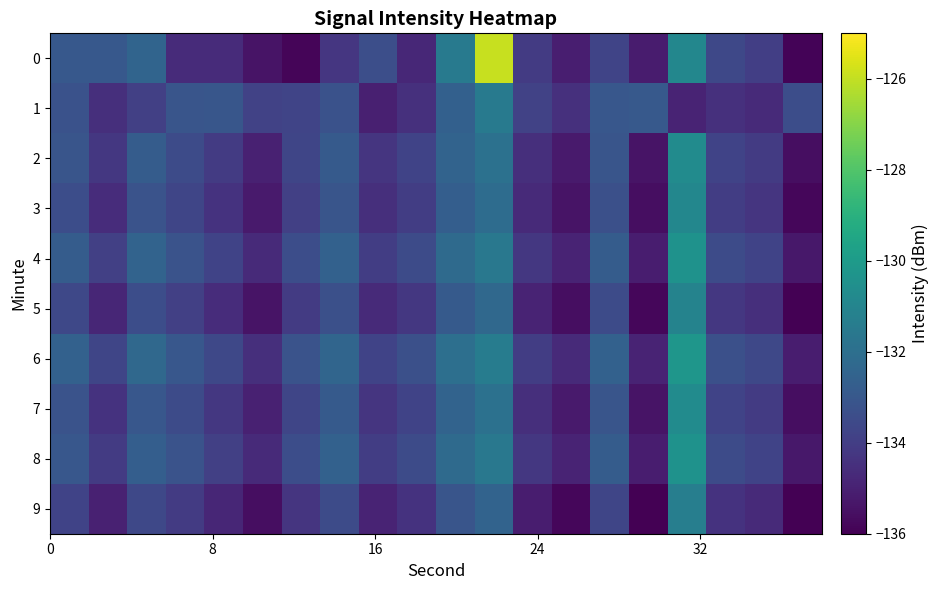

Reading left to right, transcribe all the data shown in this chart.

0: -133.0	-133.0	-132.5	-134.7	-134.7	-135.4	-135.9	-134.3	-133.3	-134.8	-131.4	-125.9	-134.1	-135.1	-133.7	-135.2	-130.9	-133.6	-134.0	-135.9
1: -133.2	-134.5	-133.9	-133.1	-133.0	-133.8	-133.7	-133.2	-135.0	-134.5	-132.6	-131.5	-133.8	-134.5	-133.0	-132.9	-134.9	-134.5	-134.7	-133.4
2: -133.1	-134.2	-132.8	-133.5	-134.1	-135.0	-133.7	-132.9	-134.3	-133.8	-132.5	-131.9	-134.5	-135.2	-133.1	-135.4	-130.7	-133.8	-134.1	-135.6
3: -133.4	-134.6	-133.2	-133.7	-134.4	-135.2	-133.9	-133.1	-134.5	-134.0	-132.7	-132.1	-134.7	-135.4	-133.3	-135.6	-130.9	-134.0	-134.3	-135.8
4: -132.8	-133.9	-132.5	-133.2	-133.8	-134.7	-133.4	-132.6	-134.0	-133.5	-132.2	-131.6	-134.2	-134.9	-132.8	-135.1	-130.4	-133.5	-133.8	-135.3
5: -133.6	-134.8	-133.4	-133.9	-134.6	-135.4	-134.1	-133.3	-134.7	-134.2	-132.9	-132.3	-134.9	-135.6	-133.5	-135.8	-131.1	-134.2	-134.5	-136.0
6: -132.6	-133.7	-132.3	-133.0	-133.6	-134.5	-133.2	-132.4	-133.8	-133.3	-132.0	-131.4	-134.0	-134.7	-132.6	-134.9	-130.2	-133.3	-133.6	-135.1
7: -133.2	-134.4	-133.0	-133.5	-134.2	-135.0	-133.7	-132.9	-134.3	-133.8	-132.5	-131.9	-134.5	-135.2	-133.1	-135.4	-130.7	-133.8	-134.1	-135.6
8: -133.0	-134.1	-132.7	-133.2	-133.9	-134.7	-133.4	-132.6	-134.0	-133.5	-132.2	-131.6	-134.2	-134.9	-132.8	-135.1	-130.4	-133.5	-133.8	-135.3
9: -133.8	-135.0	-133.6	-134.1	-134.8	-135.6	-134.3	-133.5	-134.9	-134.4	-133.1	-132.5	-135.1	-135.8	-133.7	-136.0	-131.3	-134.4	-134.7	-136.2